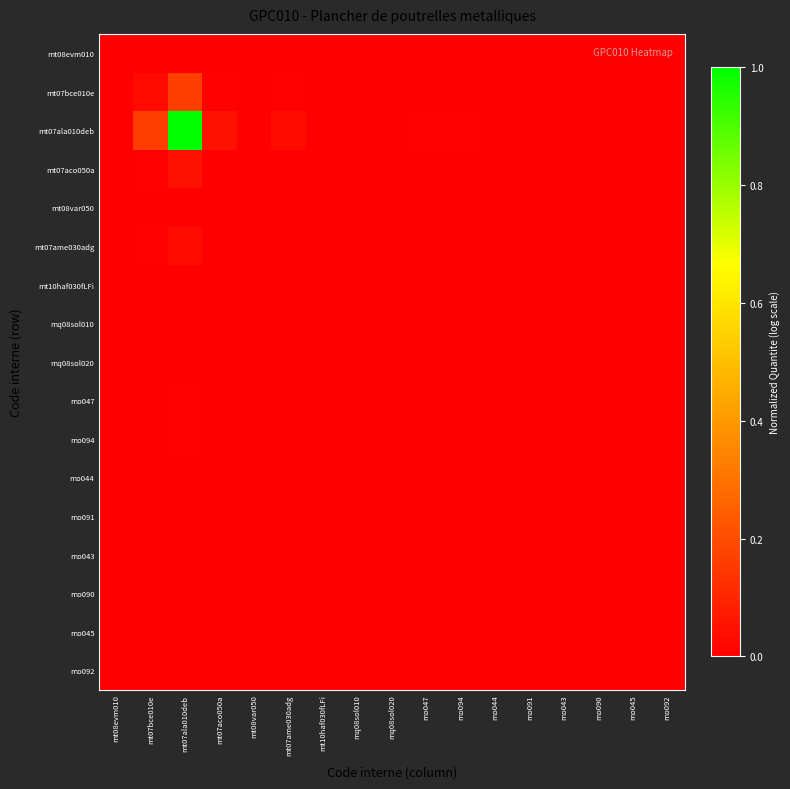

Which series has the largest total across all categories?

mt07ala010deb